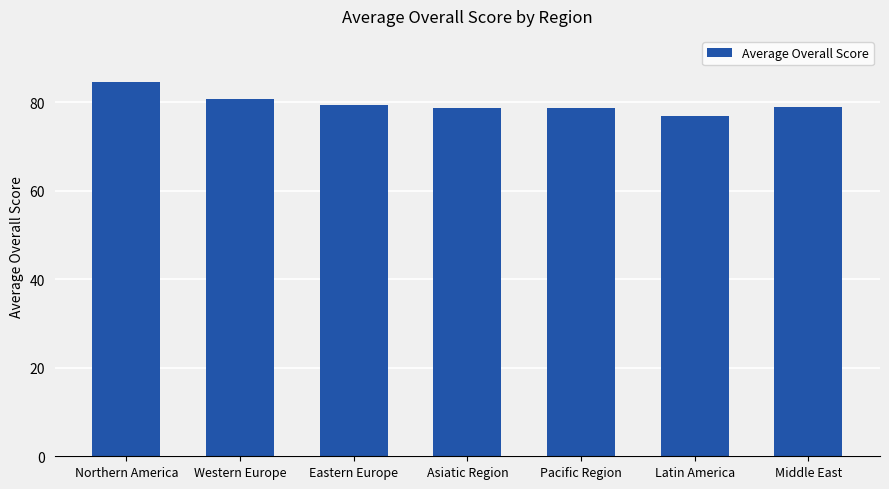

What is the label of the 1st bar from the right?

Middle East